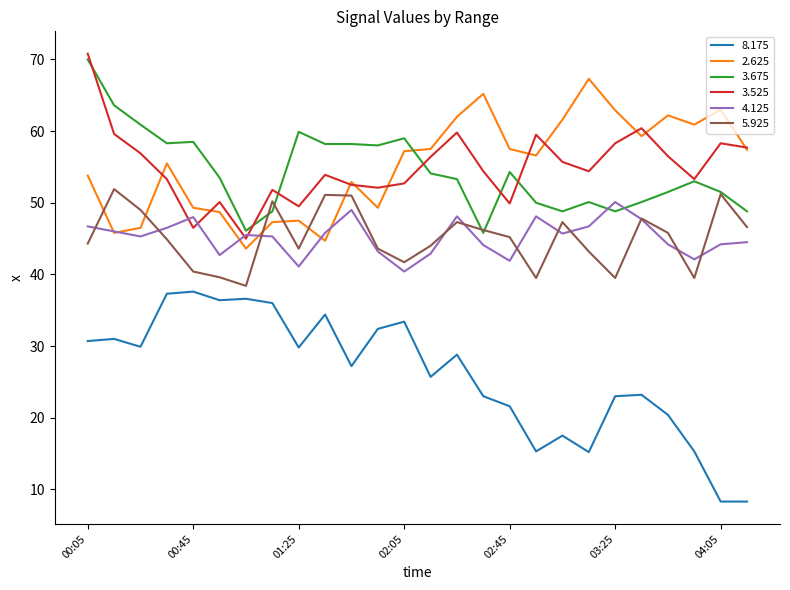

List the series in order of their peak value, highest first.

3.525, 3.675, 2.625, 5.925, 4.125, 8.175